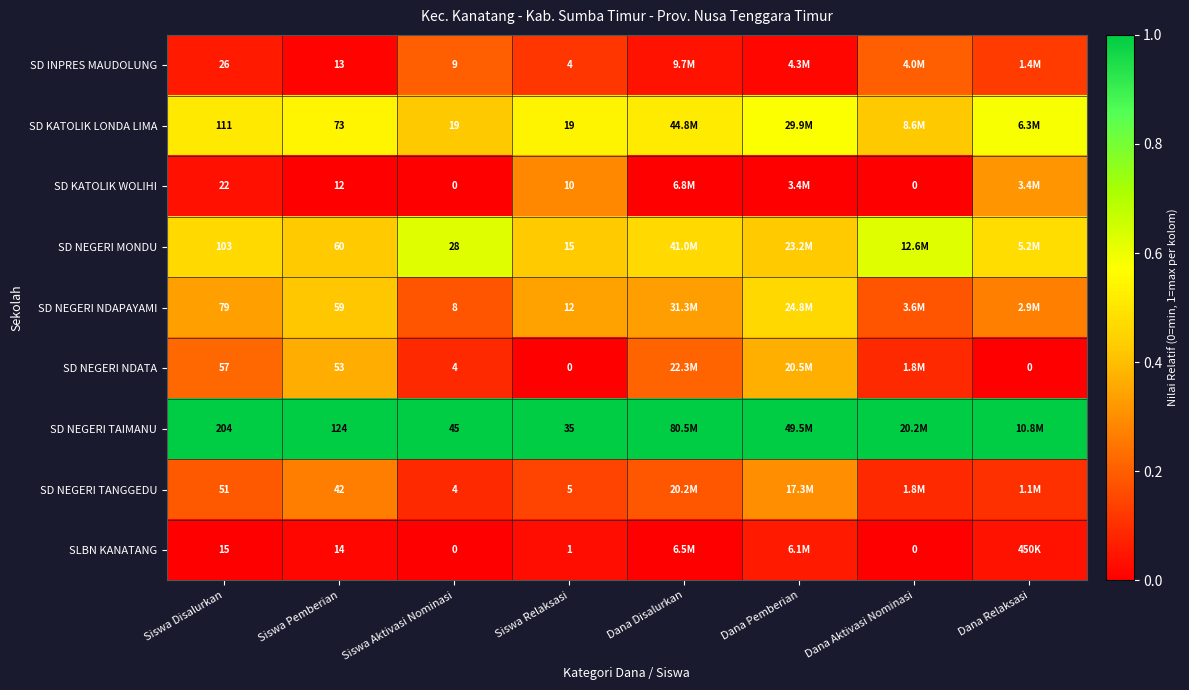

Is the value of SD KATOLIK LONDA LIMA at Siswa Aktivasi Nominasi greater than the value of SD NEGERI NDAPAYAMI at Siswa Aktivasi Nominasi?

Yes